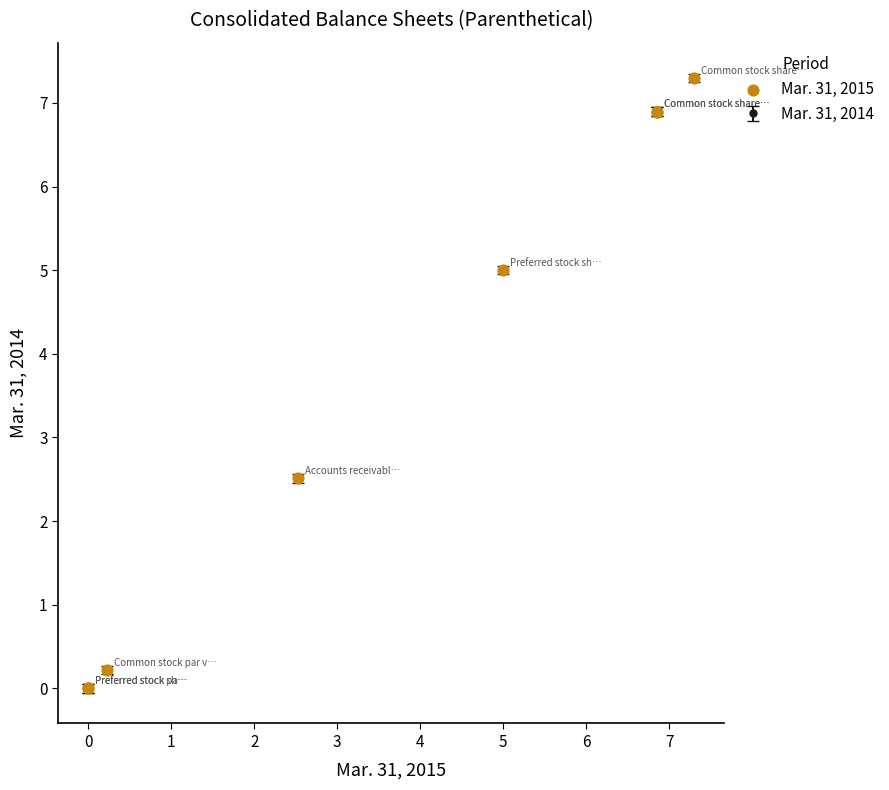

What Y value in the scatter plot is closest to 3?

2.5